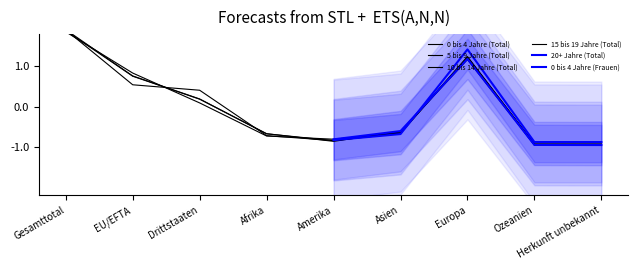

At which label is 10 bis 14 Jahre (Total) closest to 0?

Drittstaaten